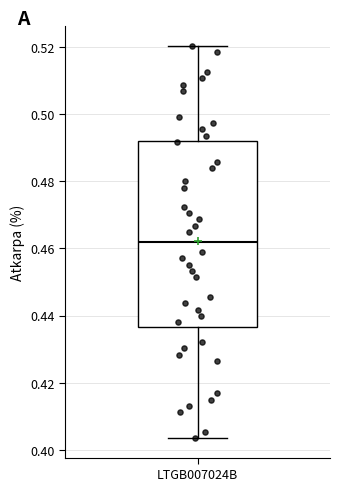

Where does the lower whisker of the box for LTGB007024B end on the y-axis? The values are not printed on the chart, so give them approximately, as read against the axis.

0.404